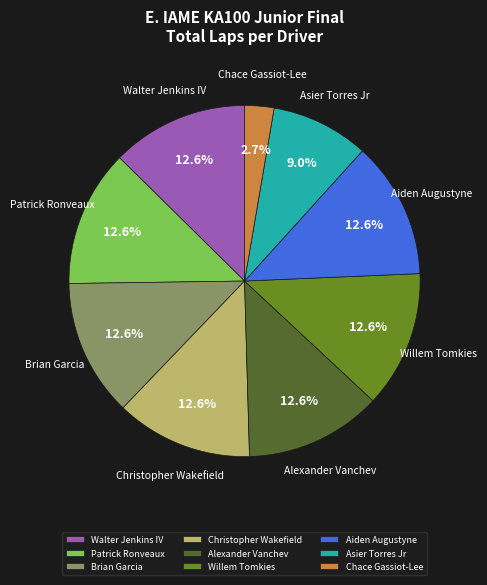

Approximately how many times larger is the value at Alexander Vanchev compared to Asier Torres Jr?

1.4